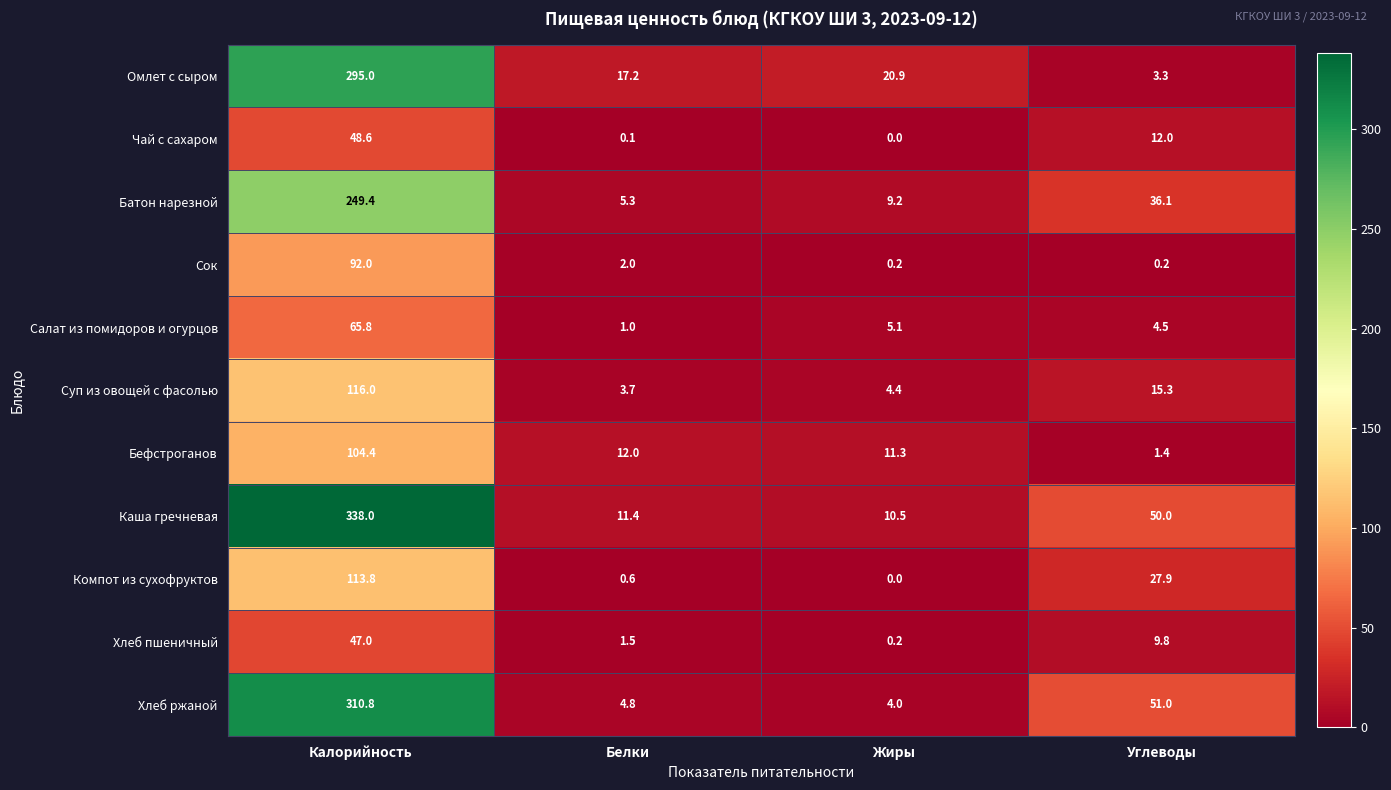

Is it true that Батон нарезной equals 36.1 at Углеводы?

True